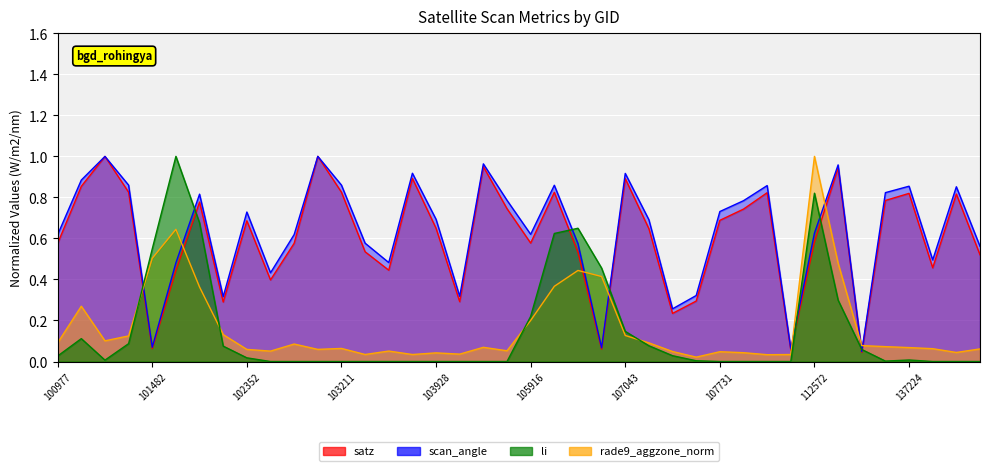

Where do scan_angle and li first cross each other?

101234 and 101482